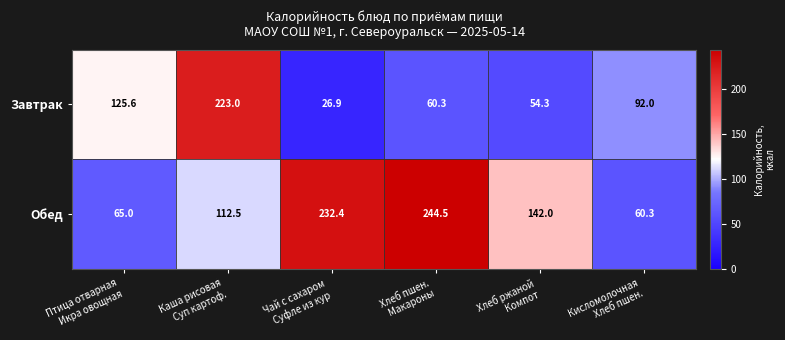

Which series has the largest total across all categories?

Обед